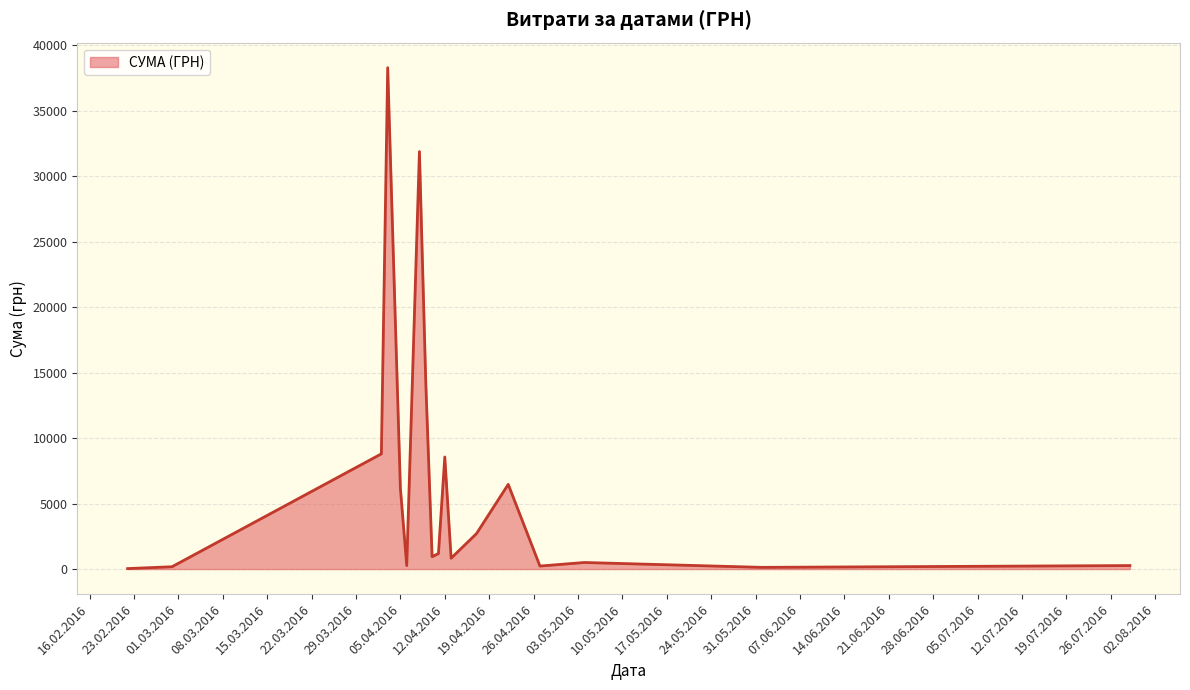

What is the greatest value displayed?

38303.0